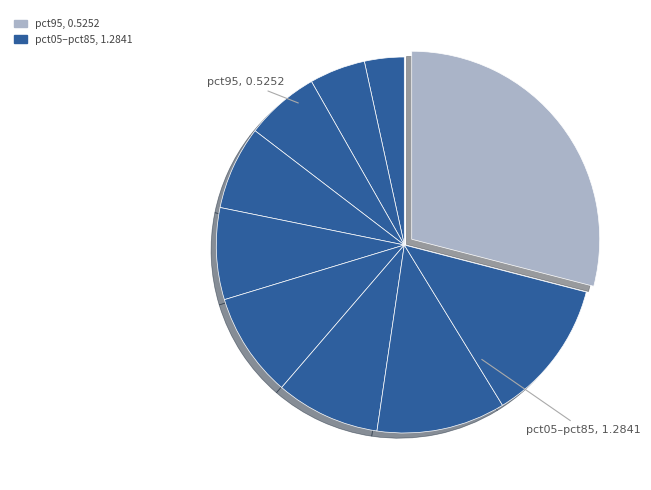

Count the number of slices in the pie.

10